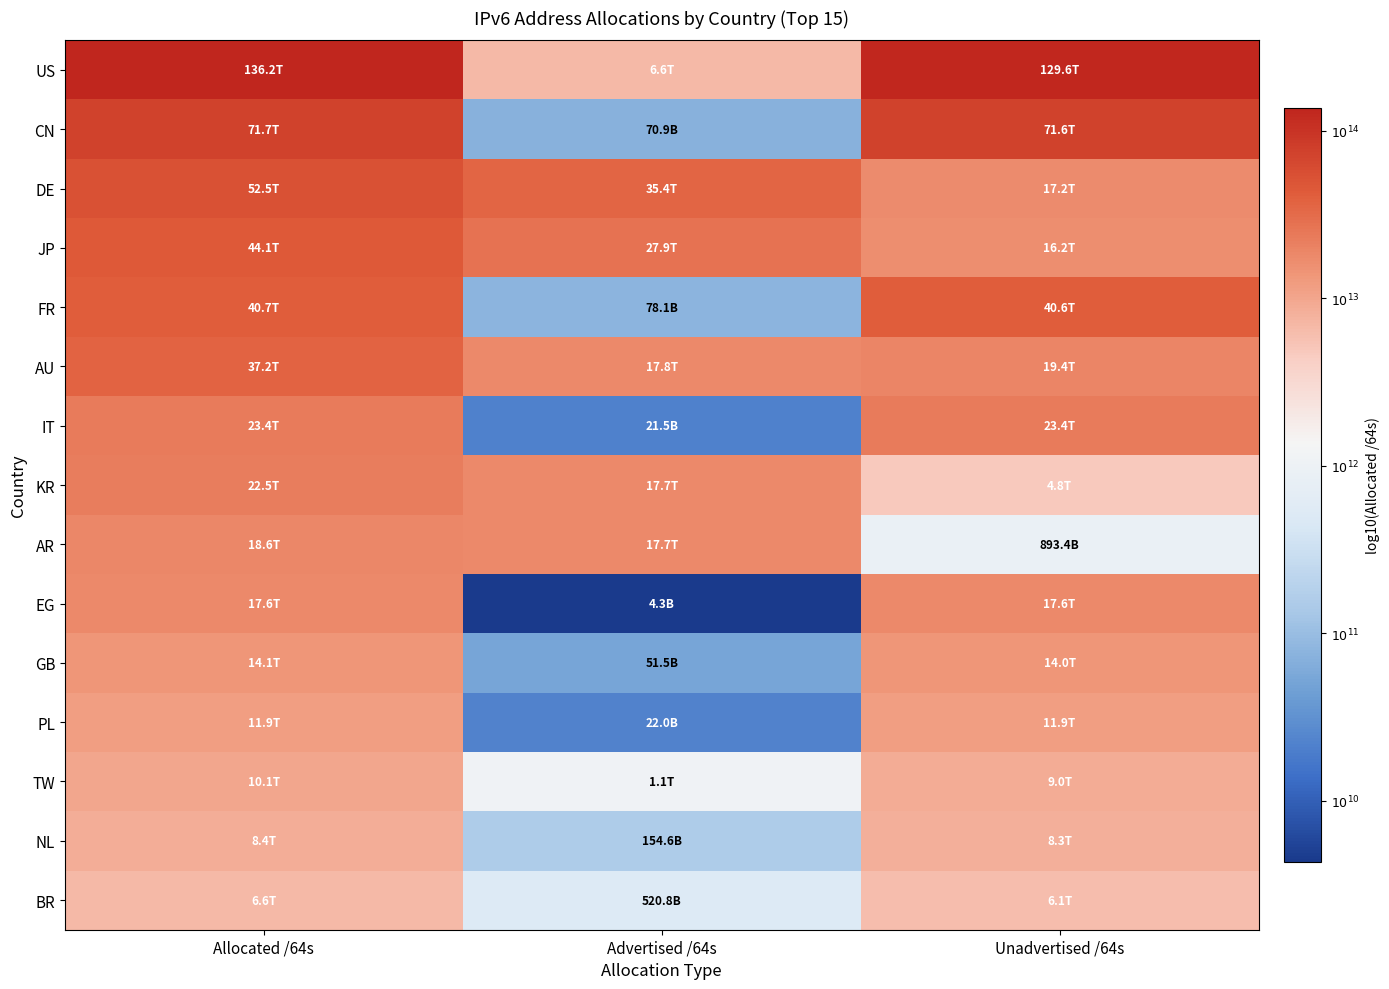

Rank the series by their maximum value, from lowest to highest.

BR, NL, TW, PL, GB, EG, AR, KR, IT, AU, FR, JP, DE, CN, US